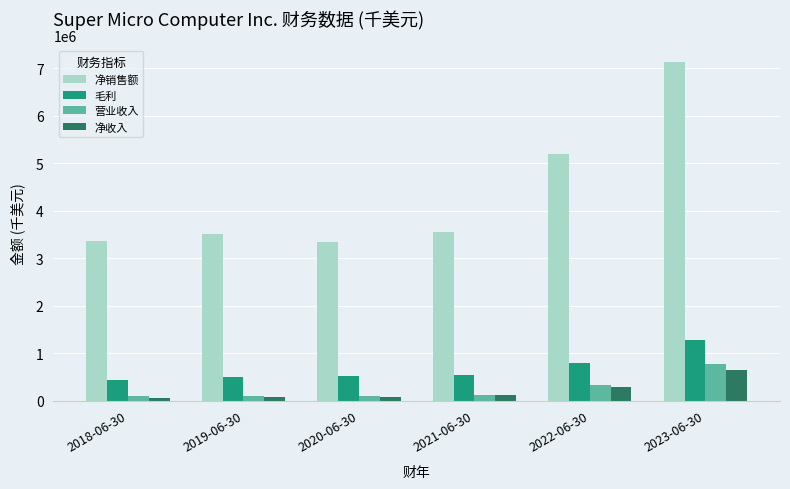

What is the label of the 2nd bar from the right?

2022-06-30